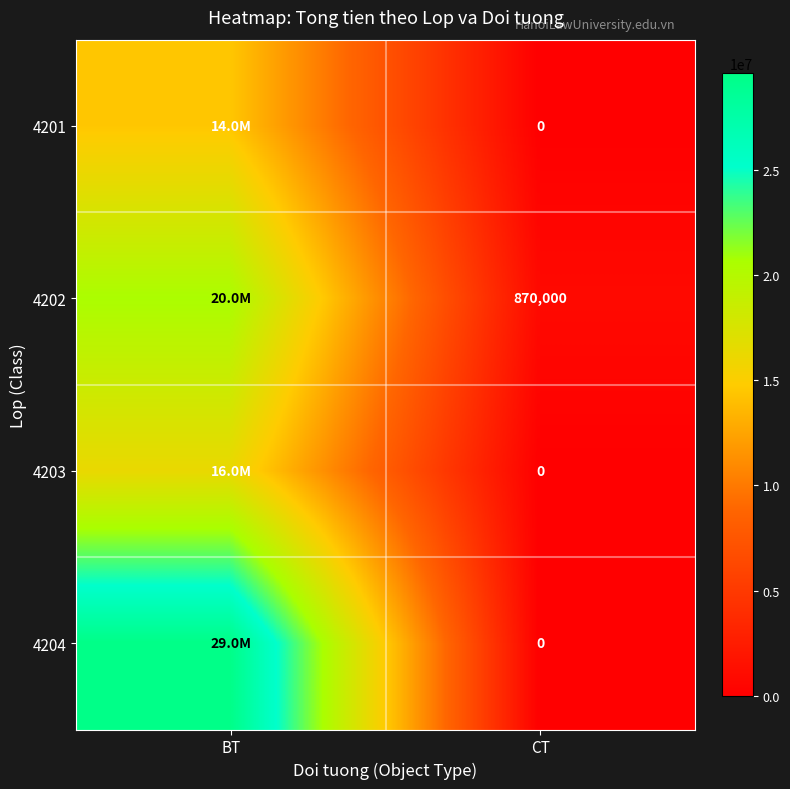

True or false: 4202 has a value of 870000 at CT.

True